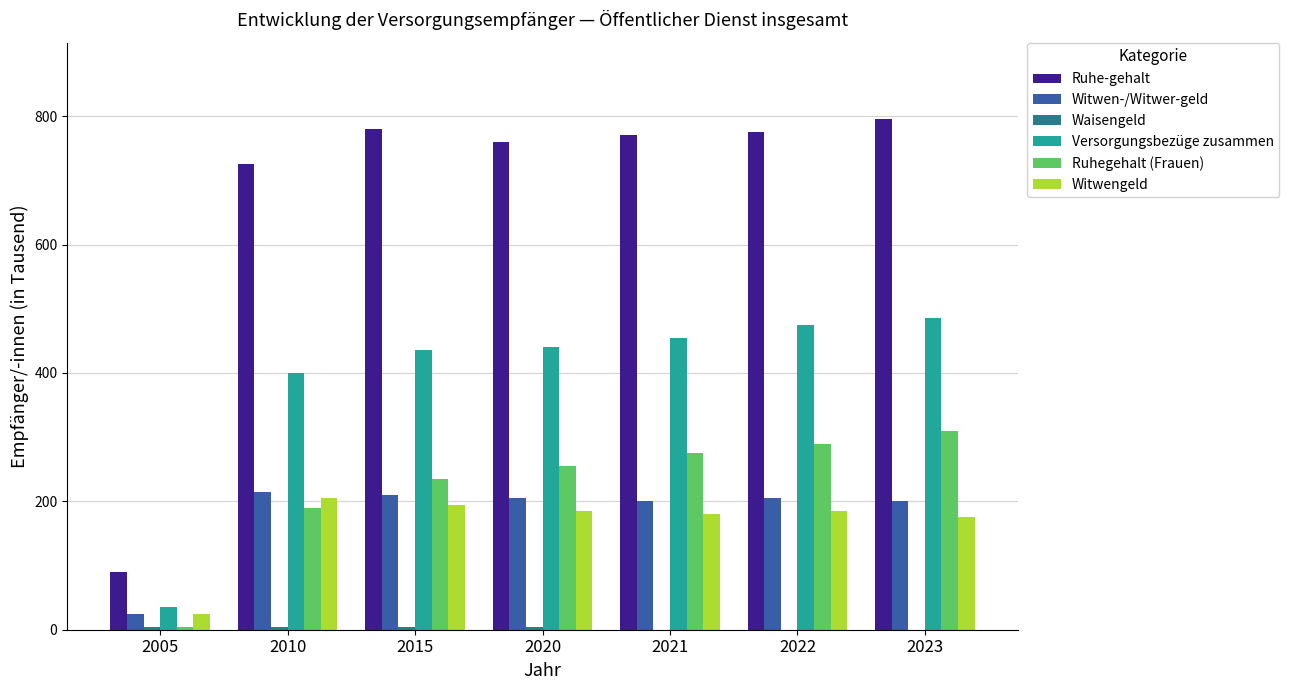

The Witwengeld series shows 180 at 2021. True or false?

True